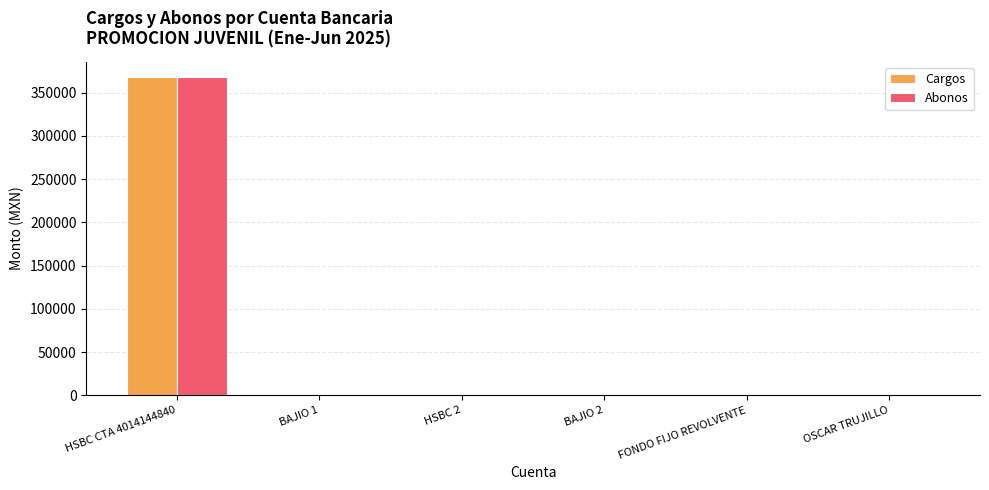

At which category is the sum across all series the highest?

HSBC CTA 4014144840